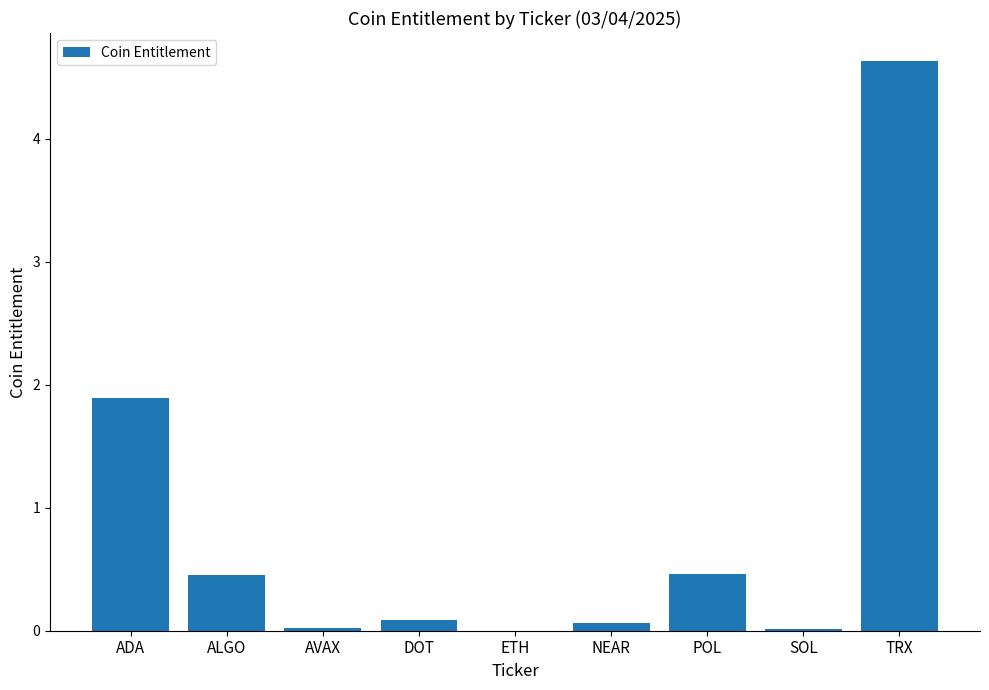

What is the sum of all values?

7.6